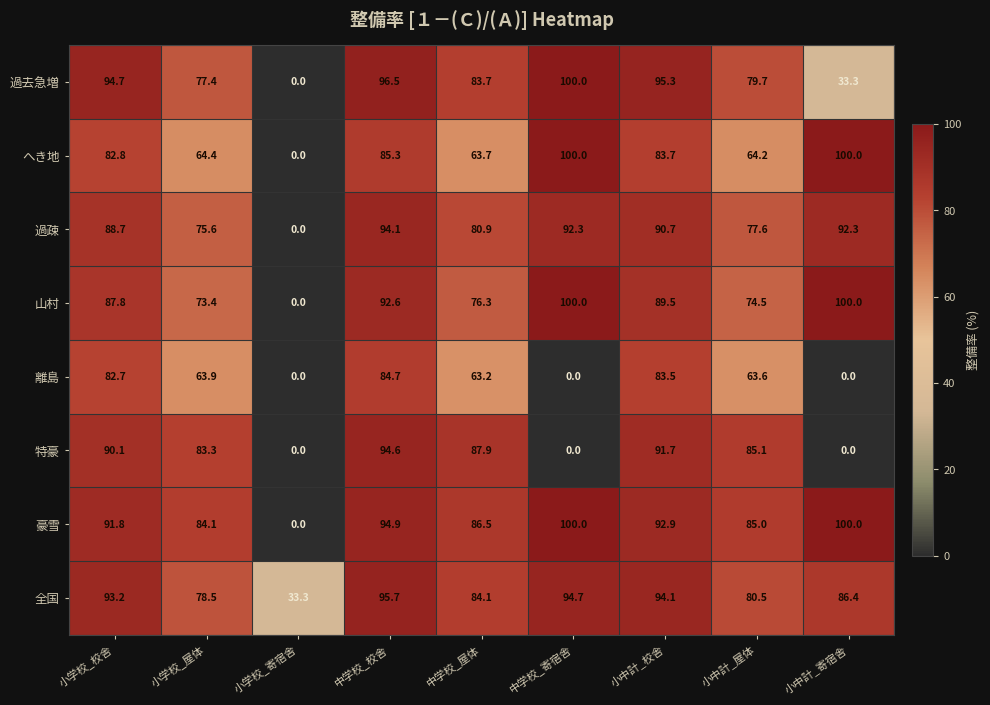

How many series are shown in this chart?

8